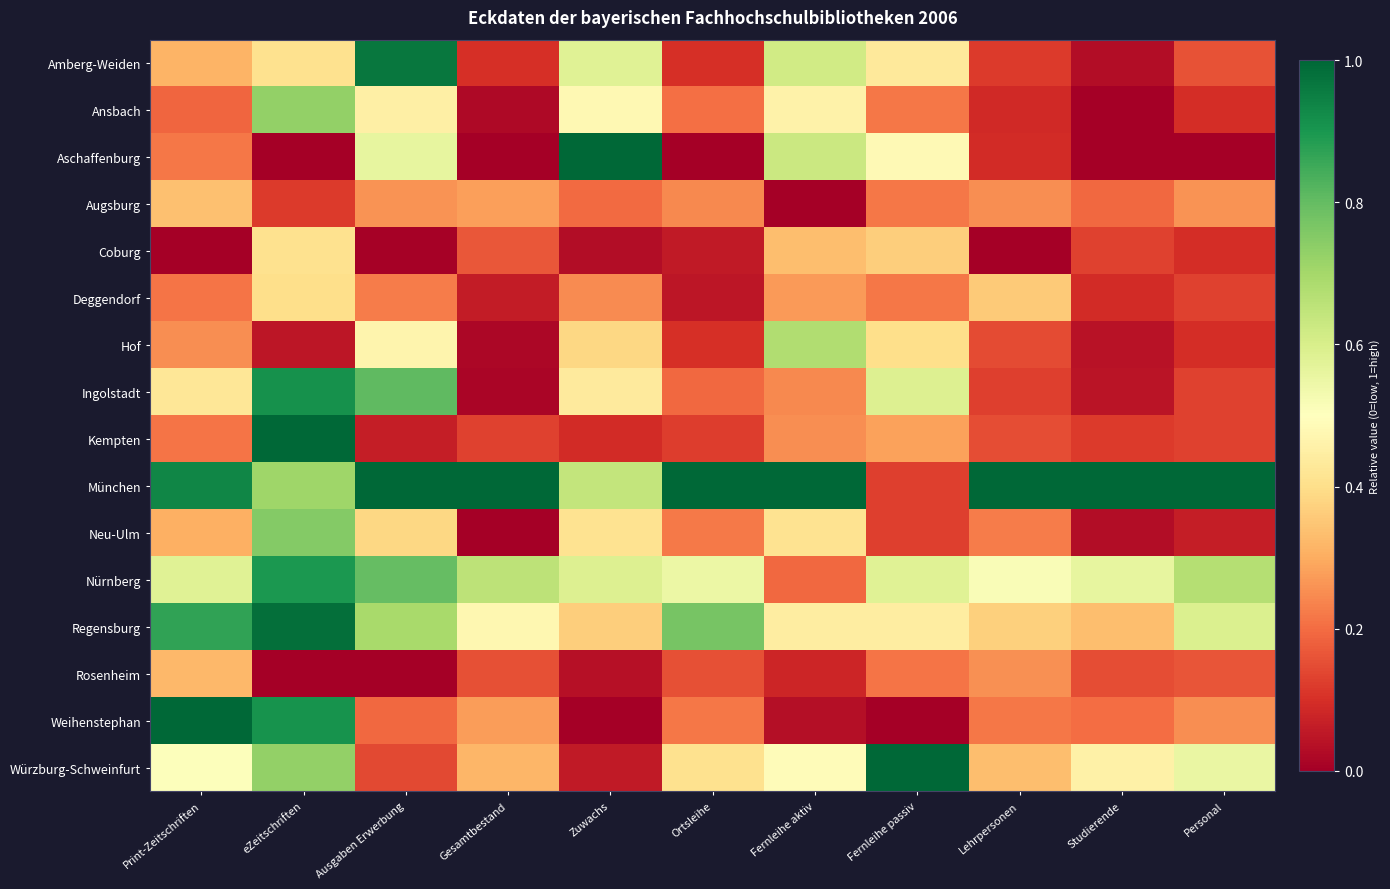

How many distinct data groups are displayed?

16